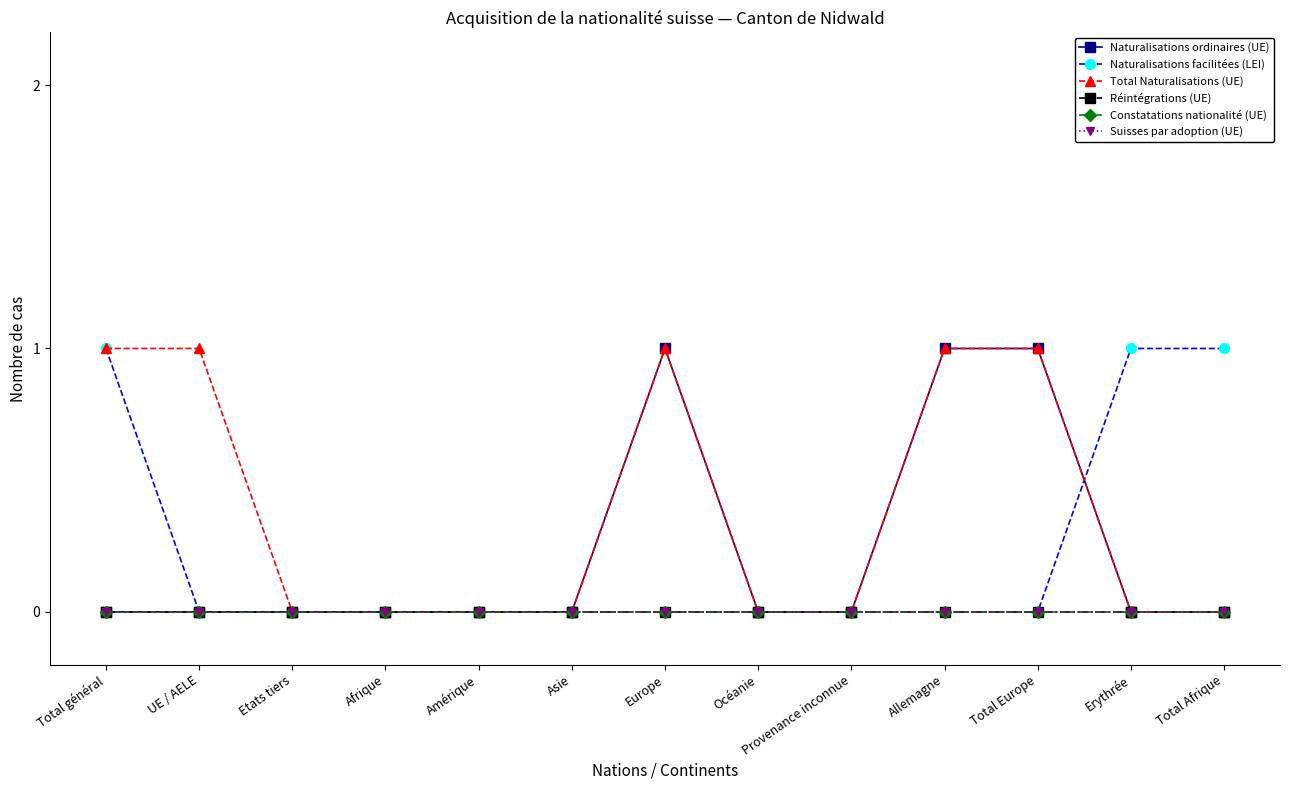

Does the chart have visible grid lines?

No